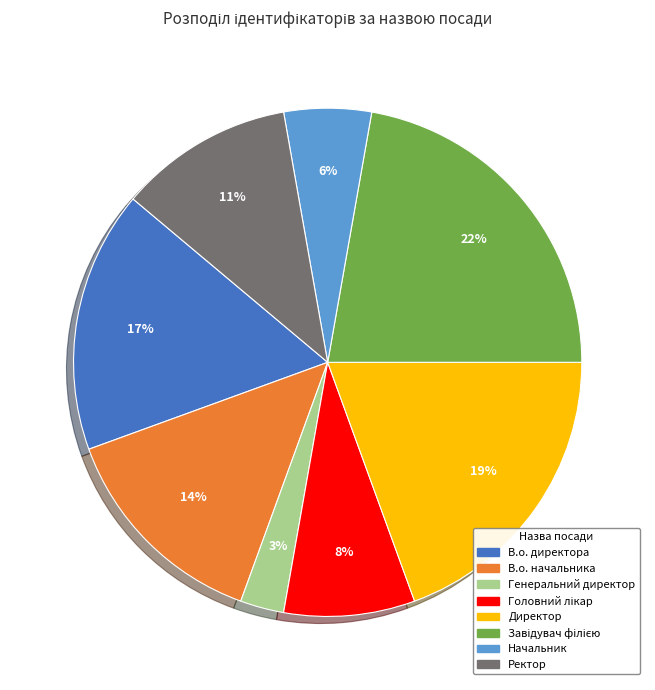

What percentage is the Директор slice, to the nearest percent?

19%